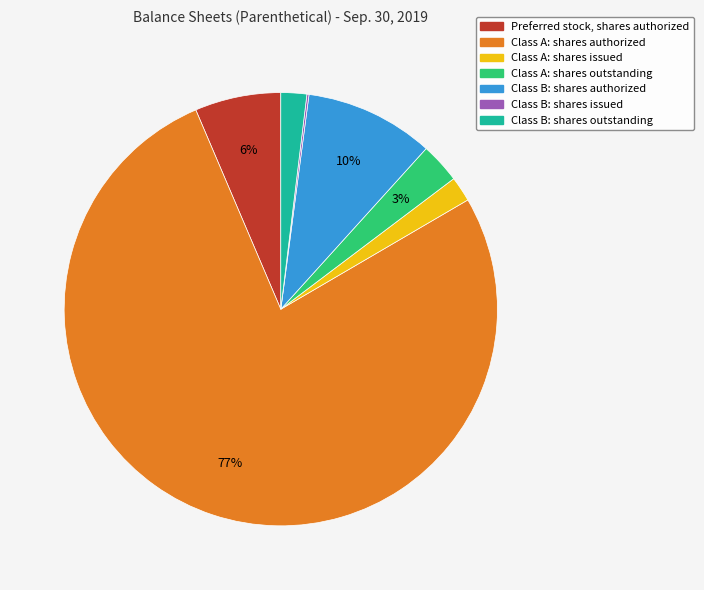

Does Class A: shares authorized represent more than half of the total?

Yes